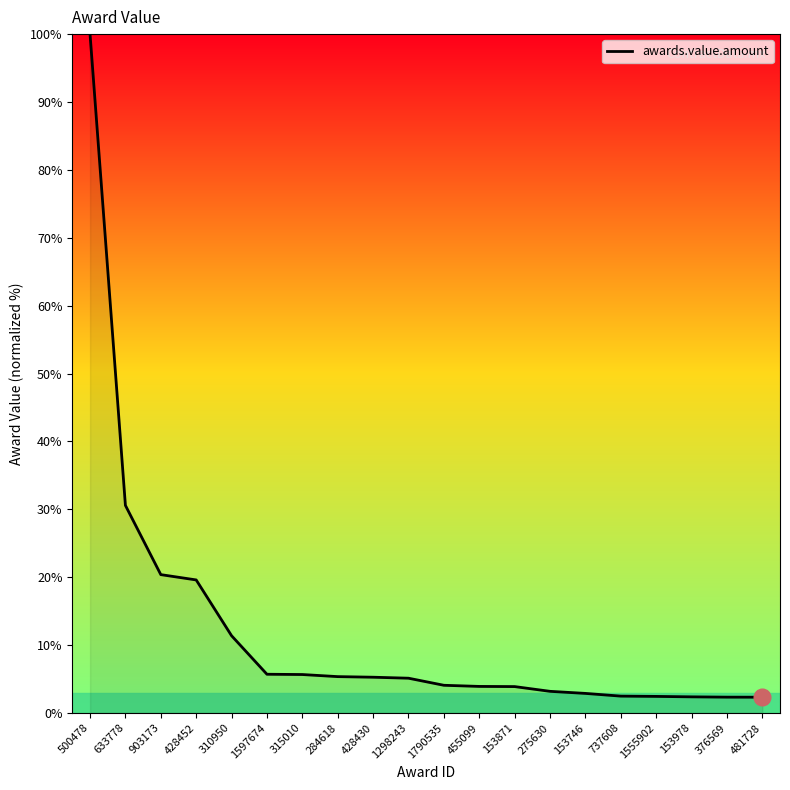

What is the average value?

11.9